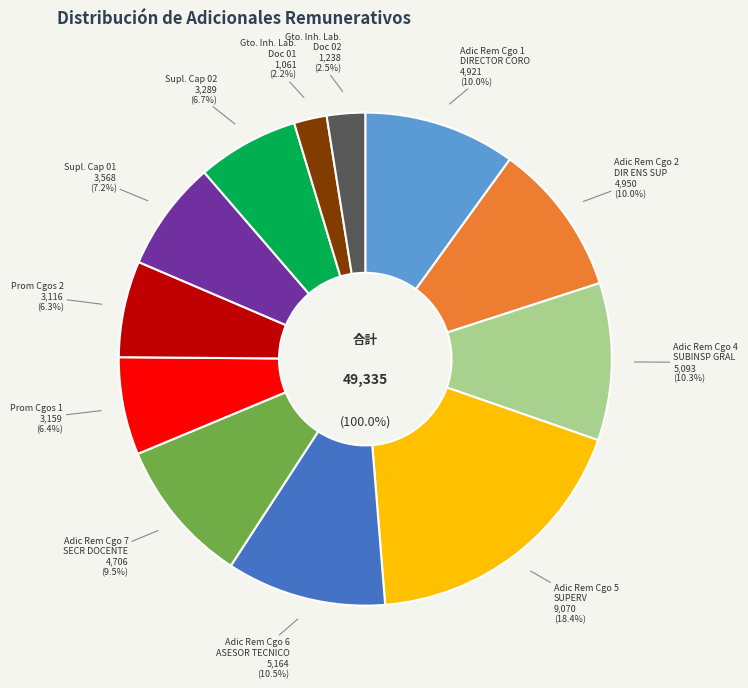

What is the ratio of the value at Prom Cgos 2 to the value at Supl. Cap 01?

0.9